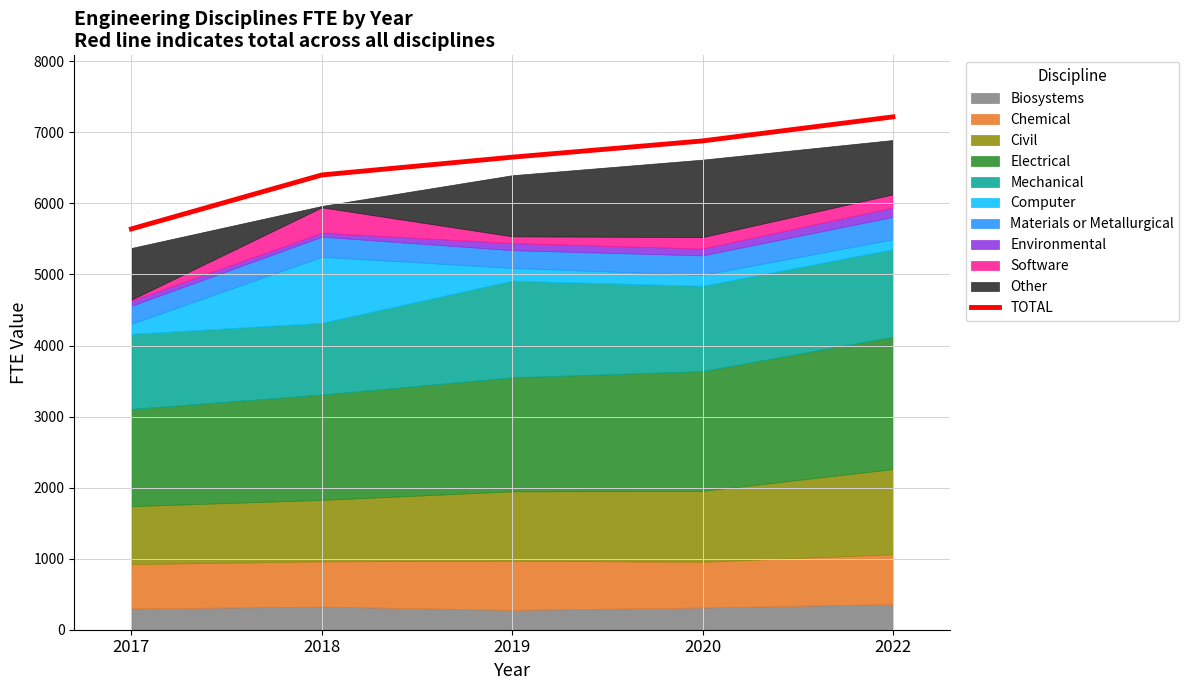

True or false: there are more than 1 points higher than both neighbors.

False